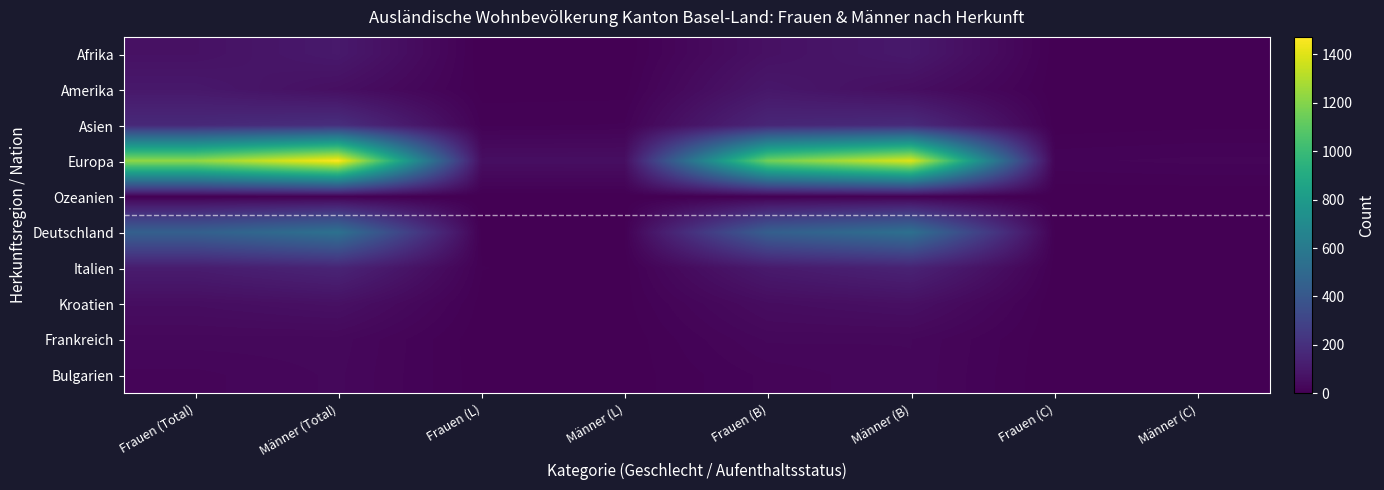

Which has a higher value, Männer (B) or Frauen (C)?

Männer (B)